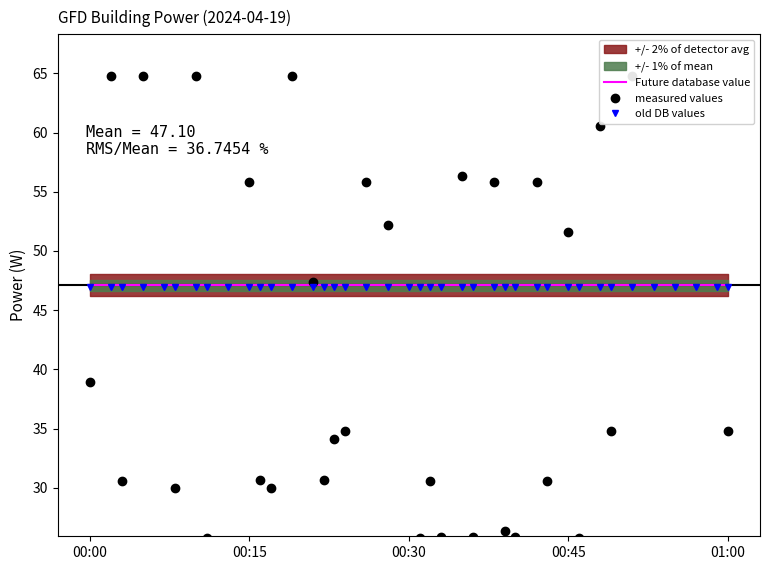

What is the label of the 20th point from the left?

00:30